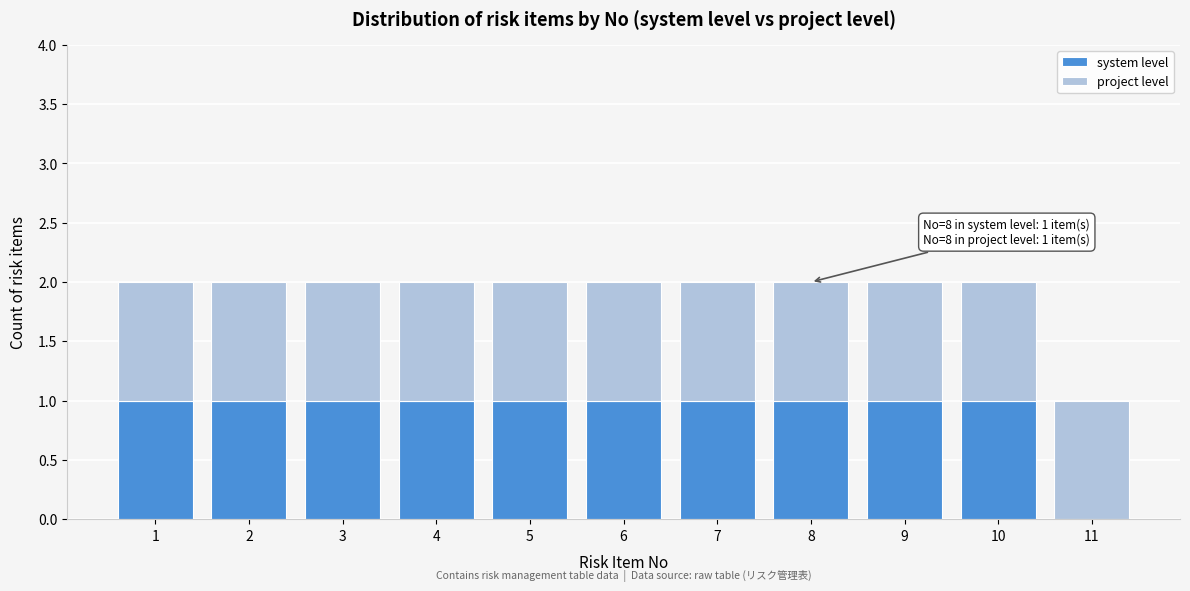

Reading left to right, transcribe the values for system level.

1=1	2=1	3=1	4=1	5=1	6=1	7=1	8=1	9=1	10=1	11=0